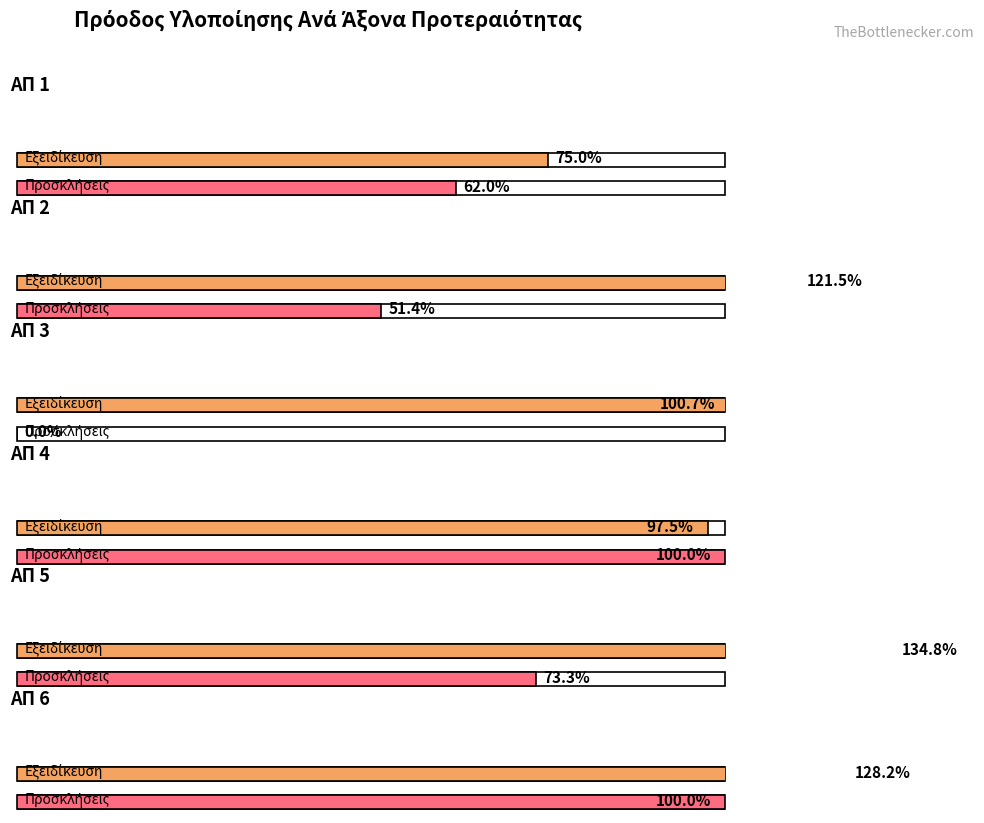

Does the chart contain stacked bars?

No